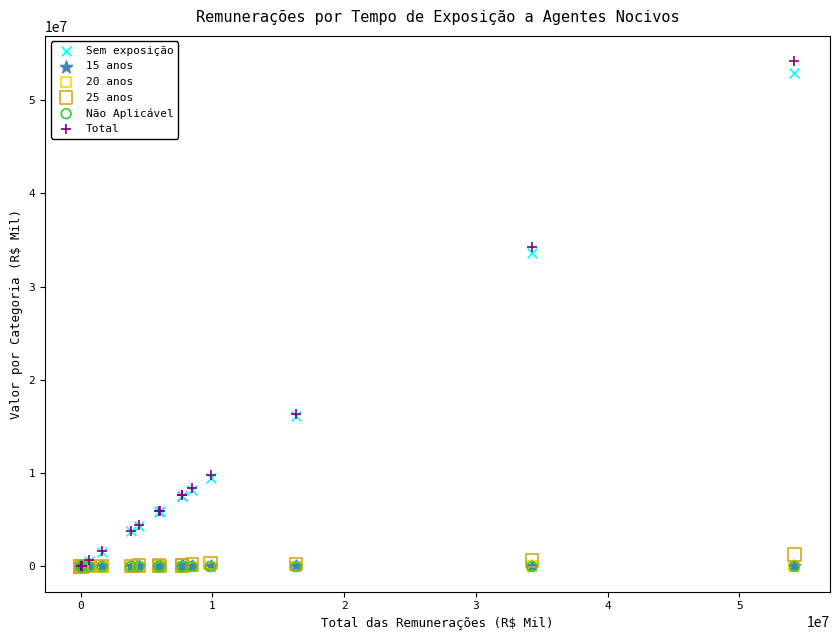

What are all the series names shown in the legend?

Sem exposição, 15 anos, 20 anos, 25 anos, Não Aplicável, Total